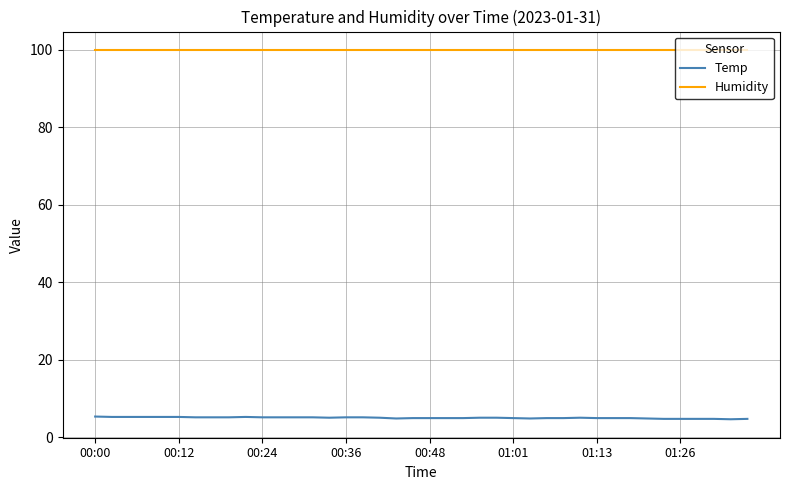

Which series has the largest total across all categories?

Humidity